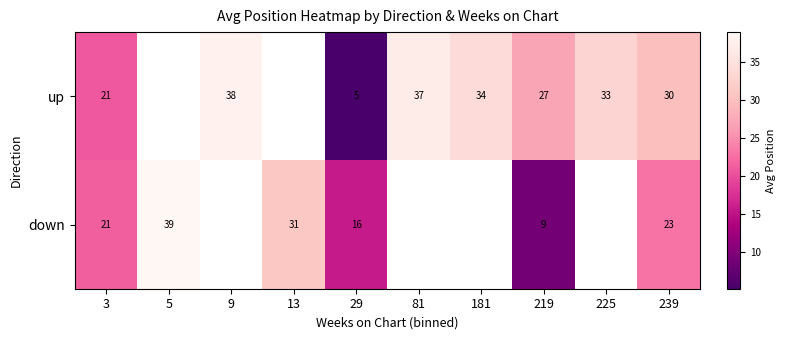

Is the value of up at 29 greater than the value of down at 29?

No